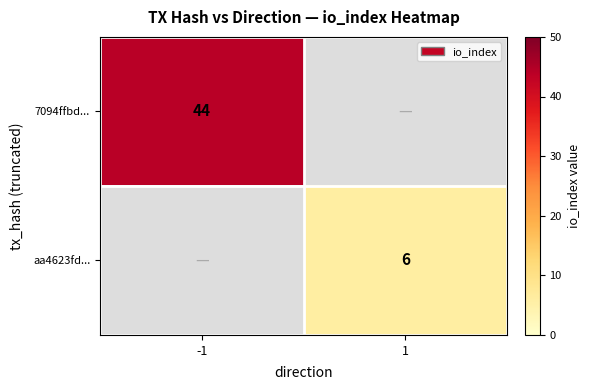

The aa4623fd... series shows 10.5 at 1. True or false?

False